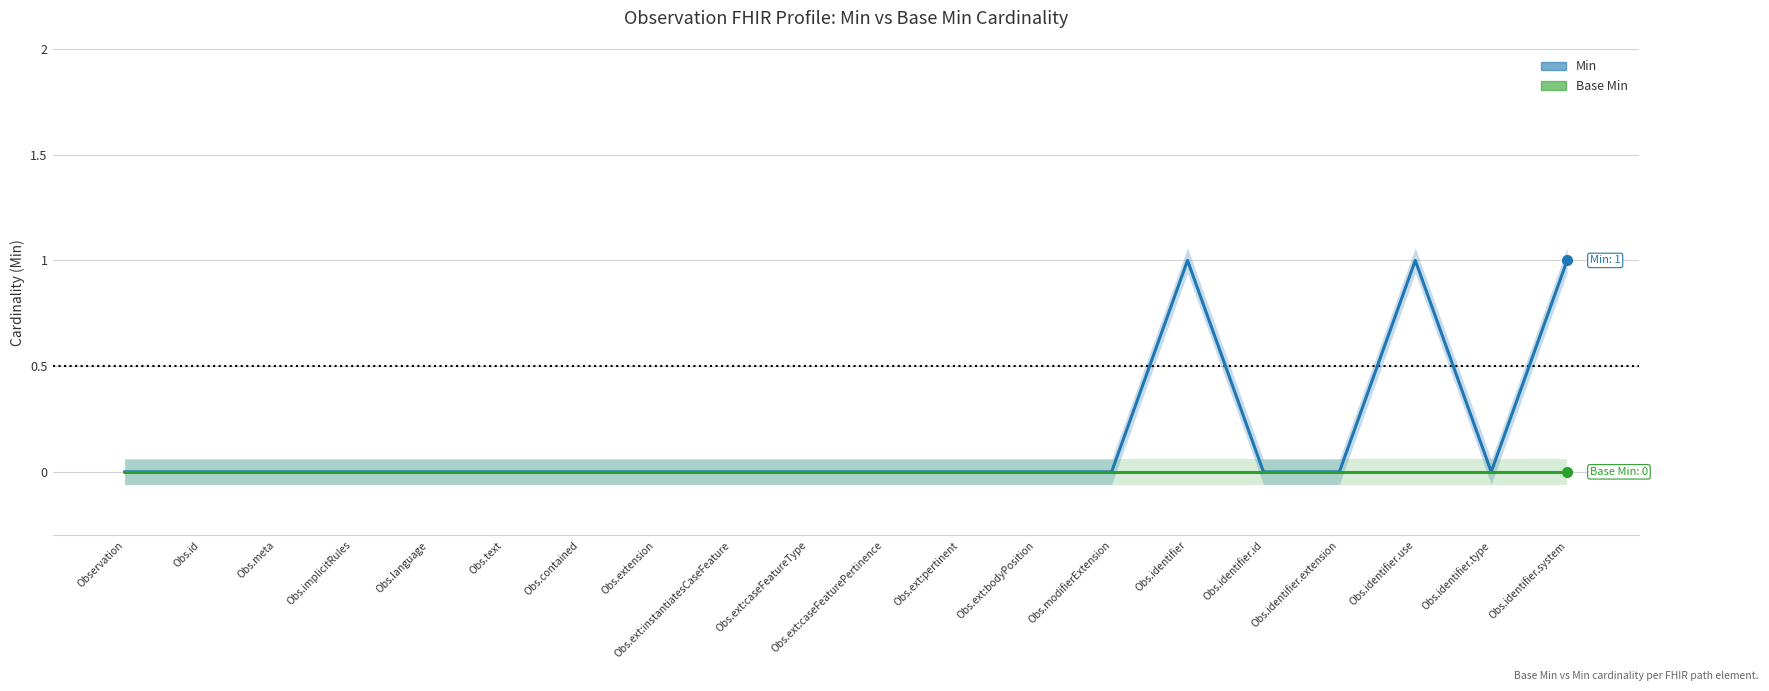

What is the greatest value displayed?

1